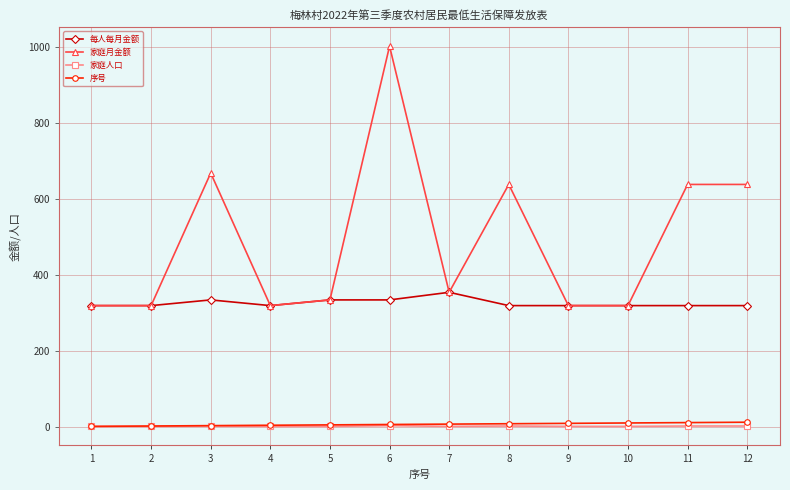

True or false: 每人每月金额 has more than 0 interior local peaks.

True